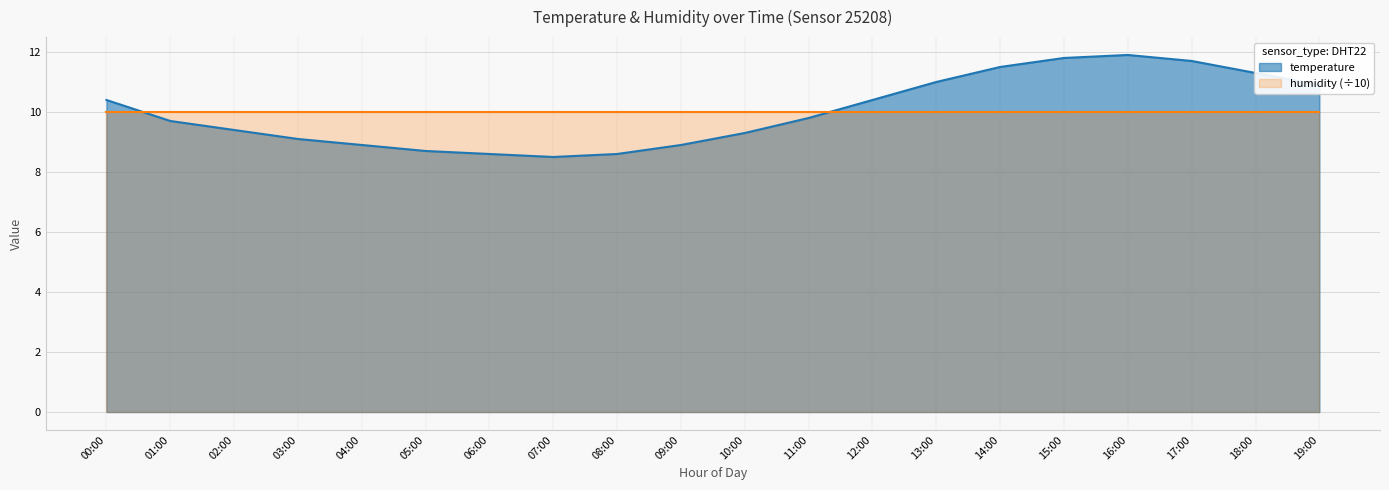

Where is the data nearest to the value 10?

11:00